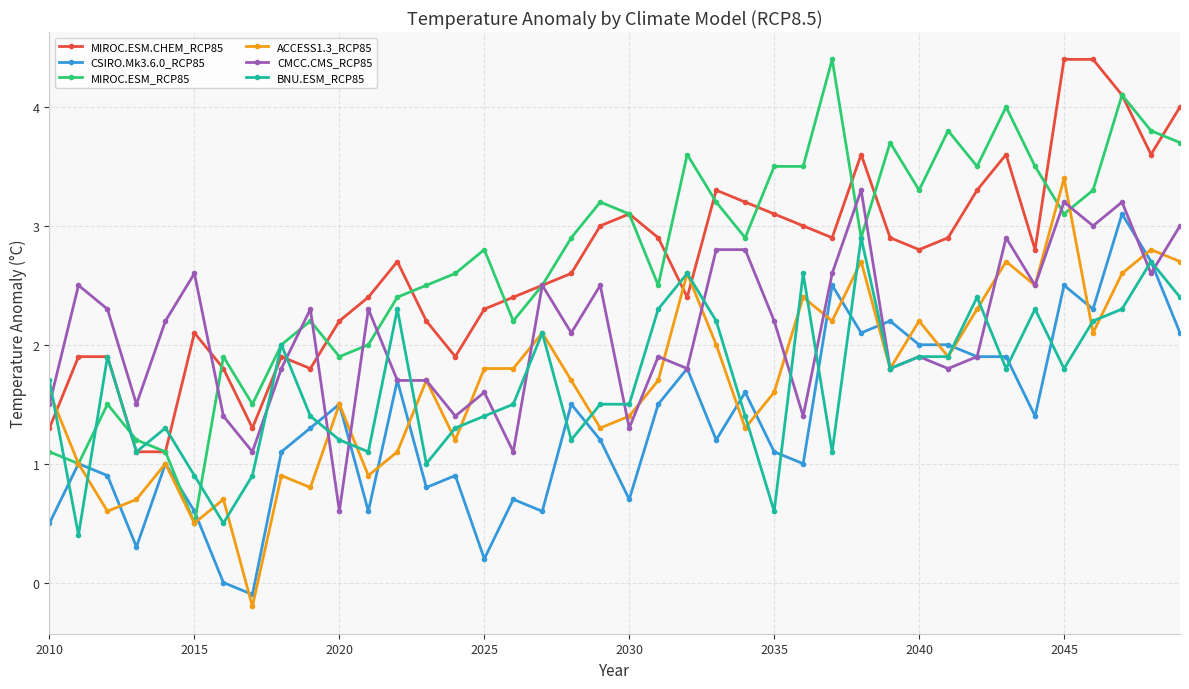

What is the value of the BNU.ESM_RCP85 point at the 7th from the left?

0.5